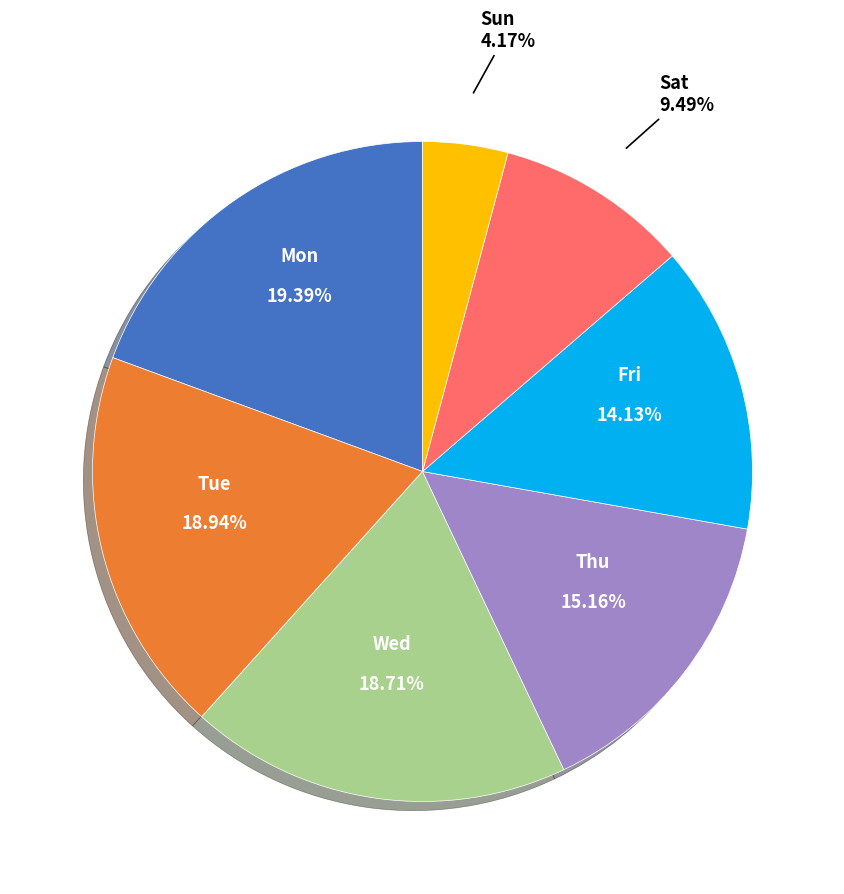

How many slices are in this pie chart?

7